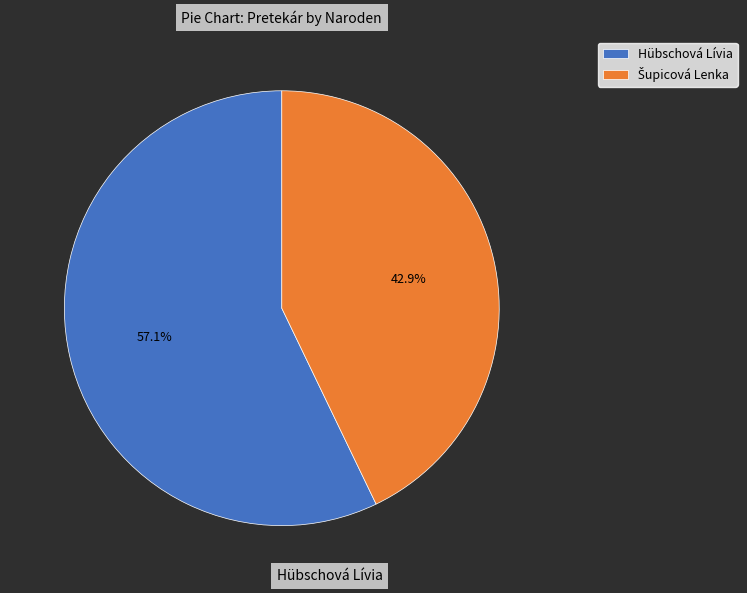

Which category has the biggest portion of the pie?

Hübschová Lívia